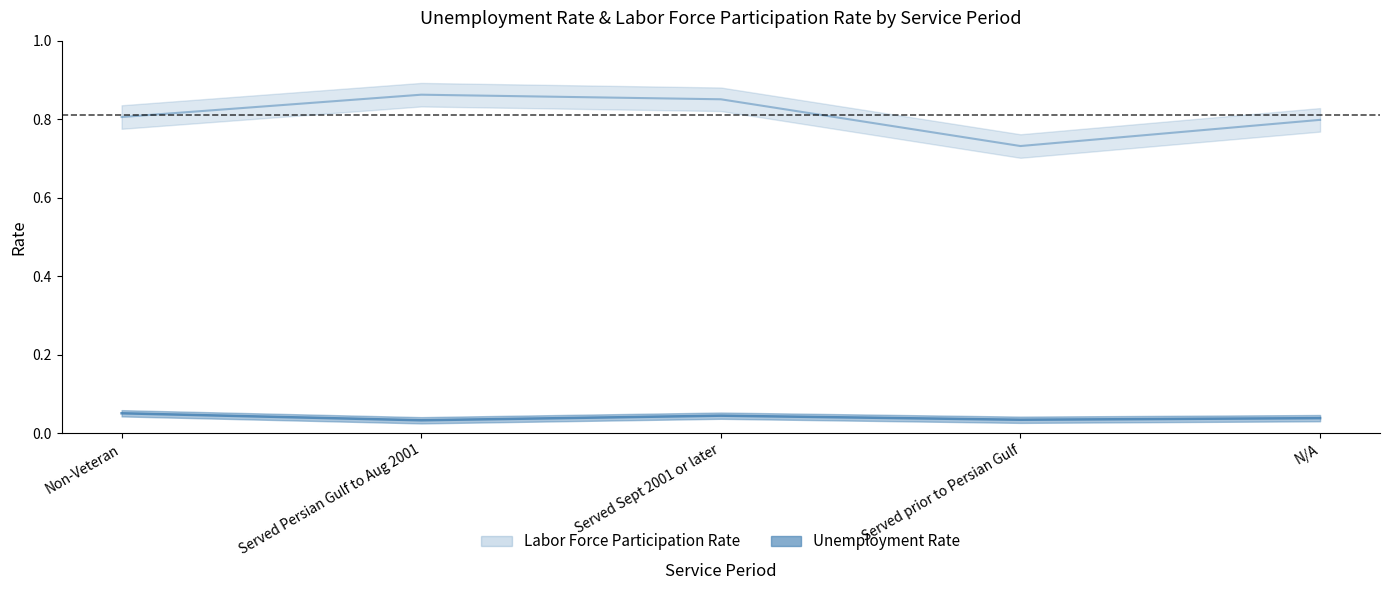

Reading left to right, transcribe all the data shown in this chart.

Unemployment Rate: 0.1	0.0	0.0	0.0	0.0
Labor Force Participation Rate: 0.8	0.9	0.9	0.7	0.8